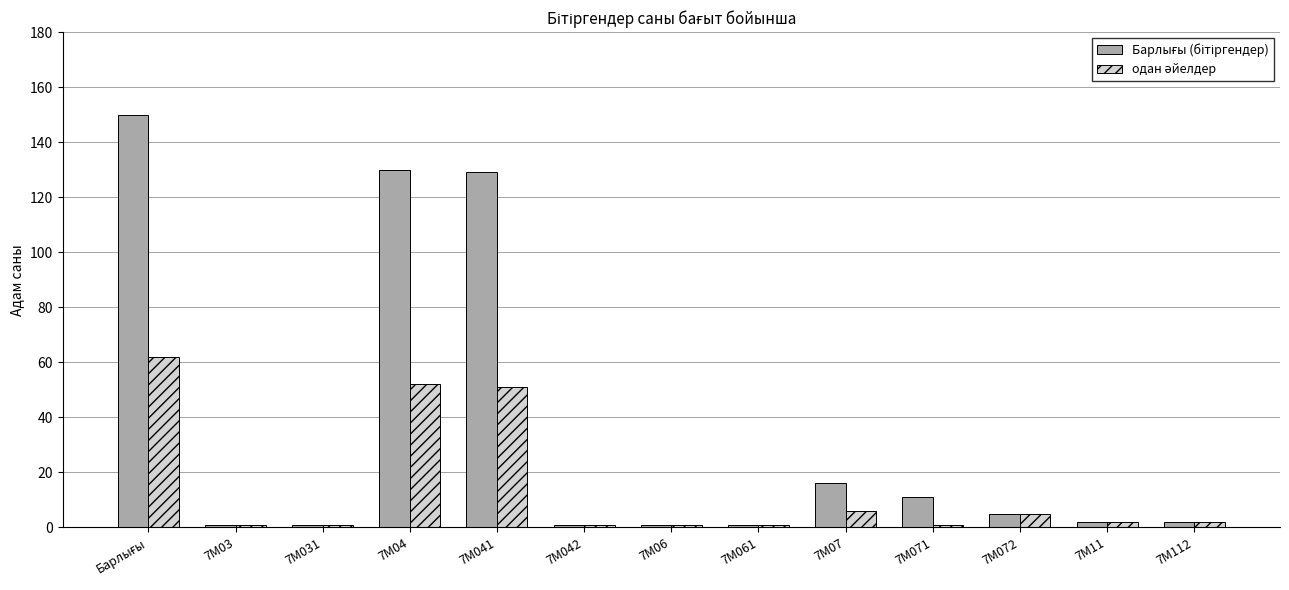

At how many categories does at least one series exceed 119?

3